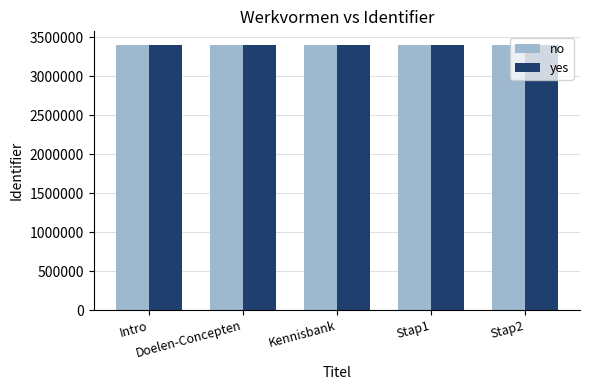

Is it true that no equals 3403643 at Intro?

True